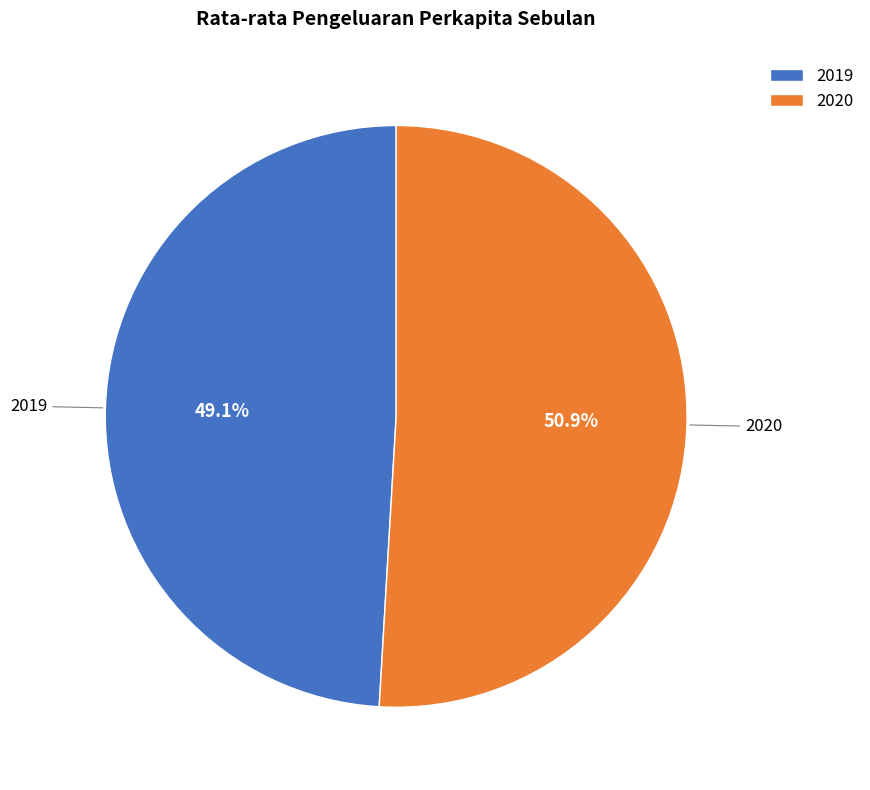

What is the largest slice in the pie chart?

2020